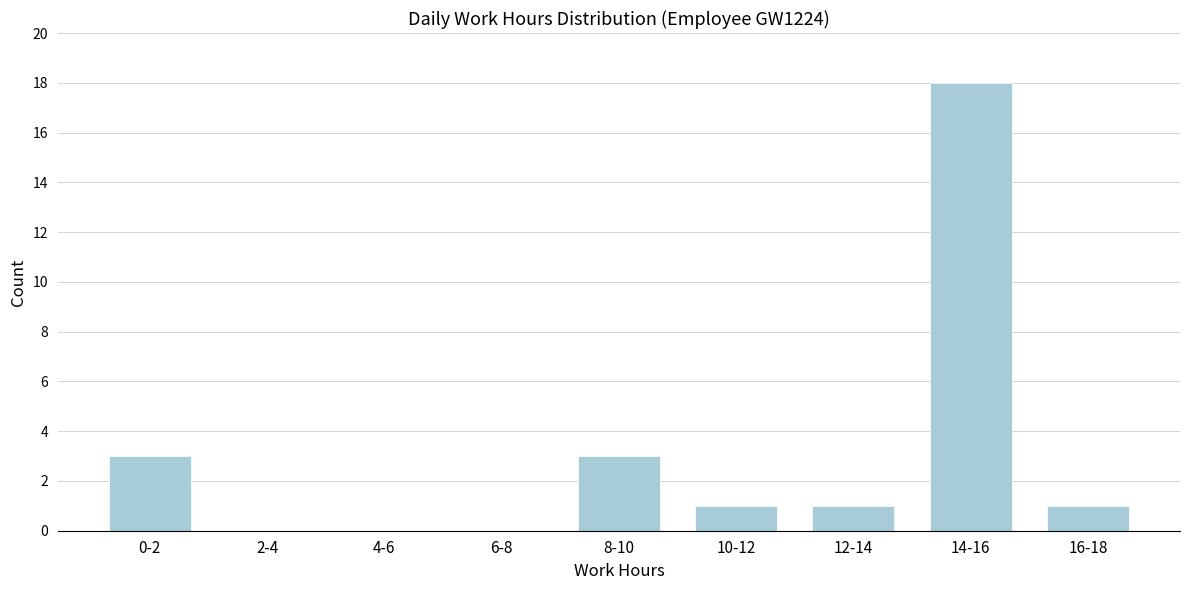

Reading left to right, transcribe all the data shown in this chart.

0-2=3	2-4=0	4-6=0	6-8=0	8-10=3	10-12=1	12-14=1	14-16=18	16-18=1